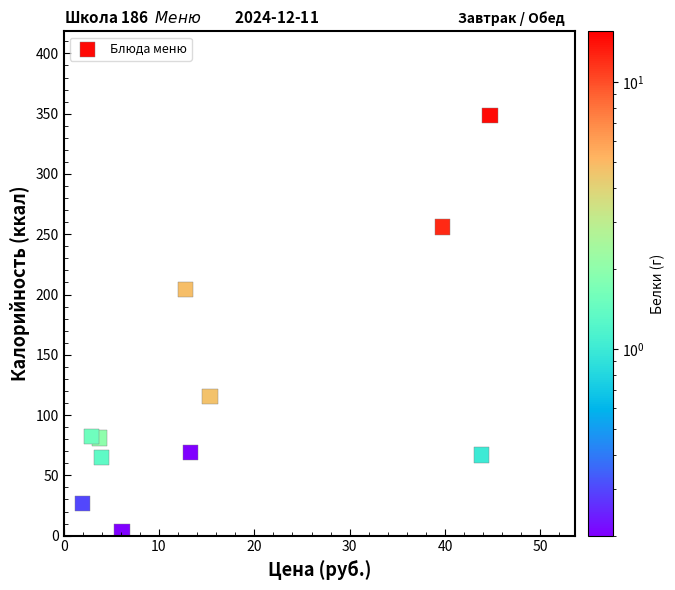

What Y value in the scatter plot is closest to 175?

204.0